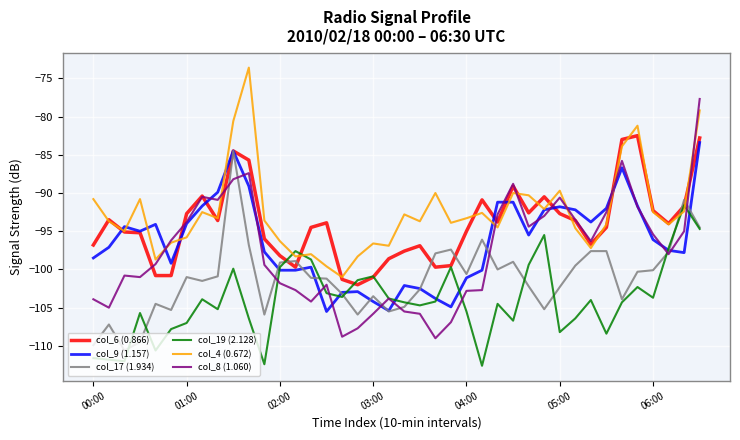

Which series has the largest range (max minus min)?

col_8 (1.060)